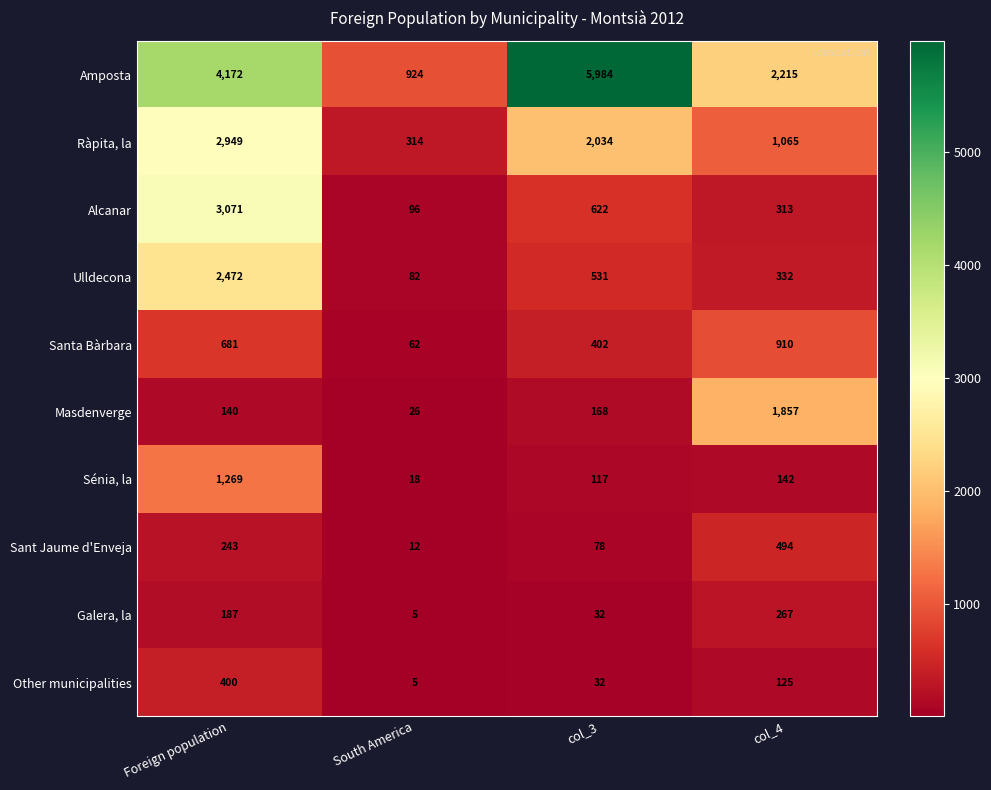

Which series has the largest range (max minus min)?

Amposta